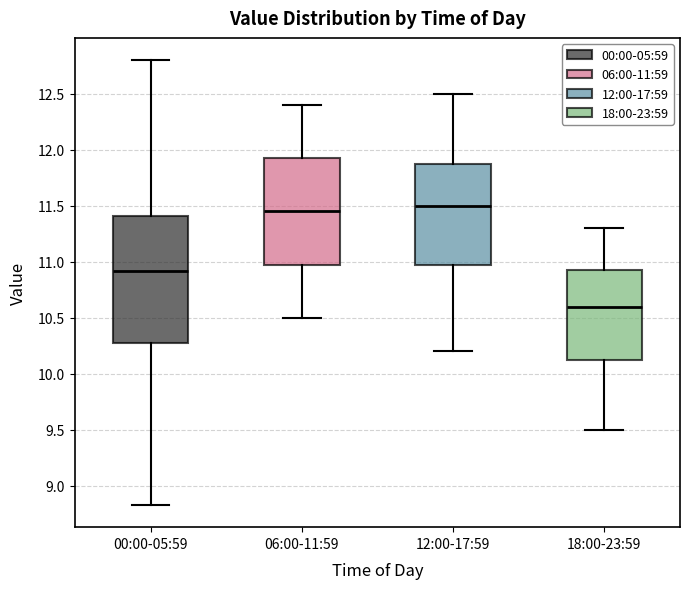

Reading left to right, transcribe this box plot: for each box, give where its median line is, the range the box spans, and where its two whiskers end, as read against the y-axis. The values are not printed on the chart, so give them approximately, as read against the axis.

00:00-05:59: median 10.90, box 10.30 to 11.40, whiskers 8.85 to 12.80
06:00-11:59: median 11.45, box 11.00 to 11.95, whiskers 10.50 to 12.40
12:00-17:59: median 11.50, box 11.00 to 11.90, whiskers 10.20 to 12.50
18:00-23:59: median 10.60, box 10.15 to 10.95, whiskers 9.50 to 11.30